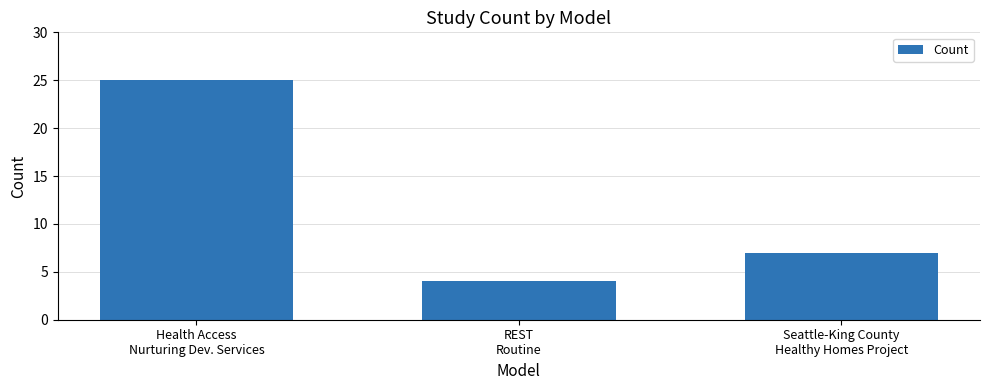

At which label is the value closest to 14?

Seattle-King County
Healthy Homes Project